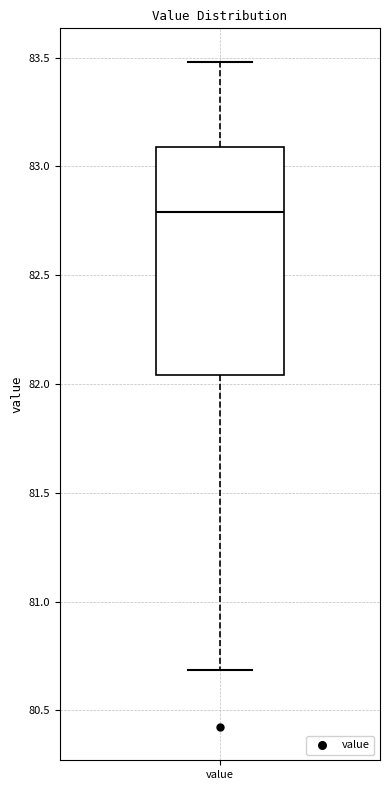

Transcribe this box plot: give where the median line is, the range the box spans, and where the two whiskers end, as read against the y-axis. The values are not printed on the chart, so give them approximately, as read against the axis.

median 82.80, box 82.05 to 83.10, whiskers 80.70 to 83.50